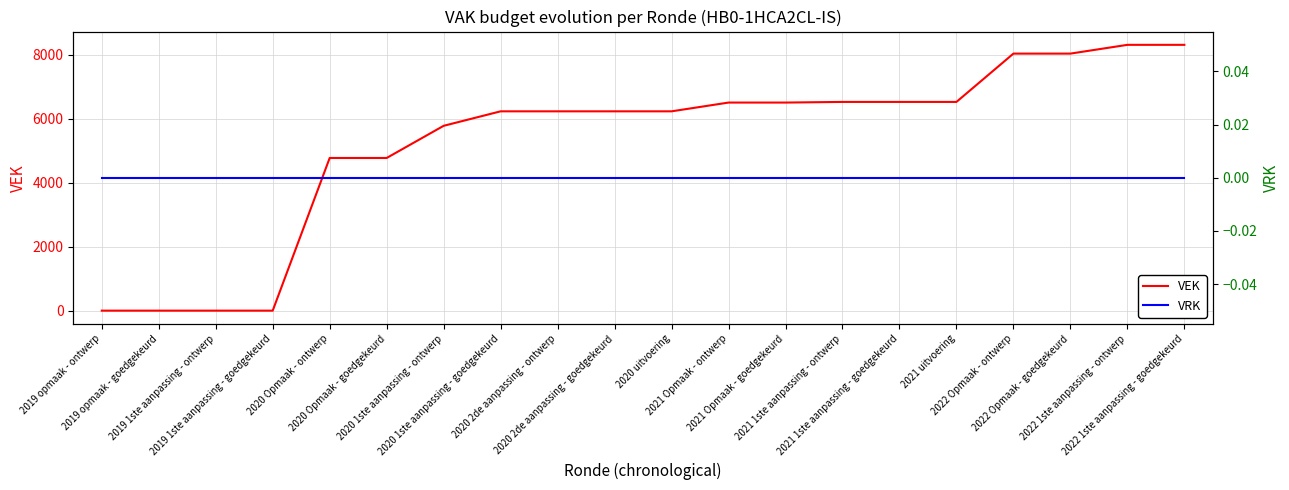

True or false: VEK and VRK cross at least once.

False